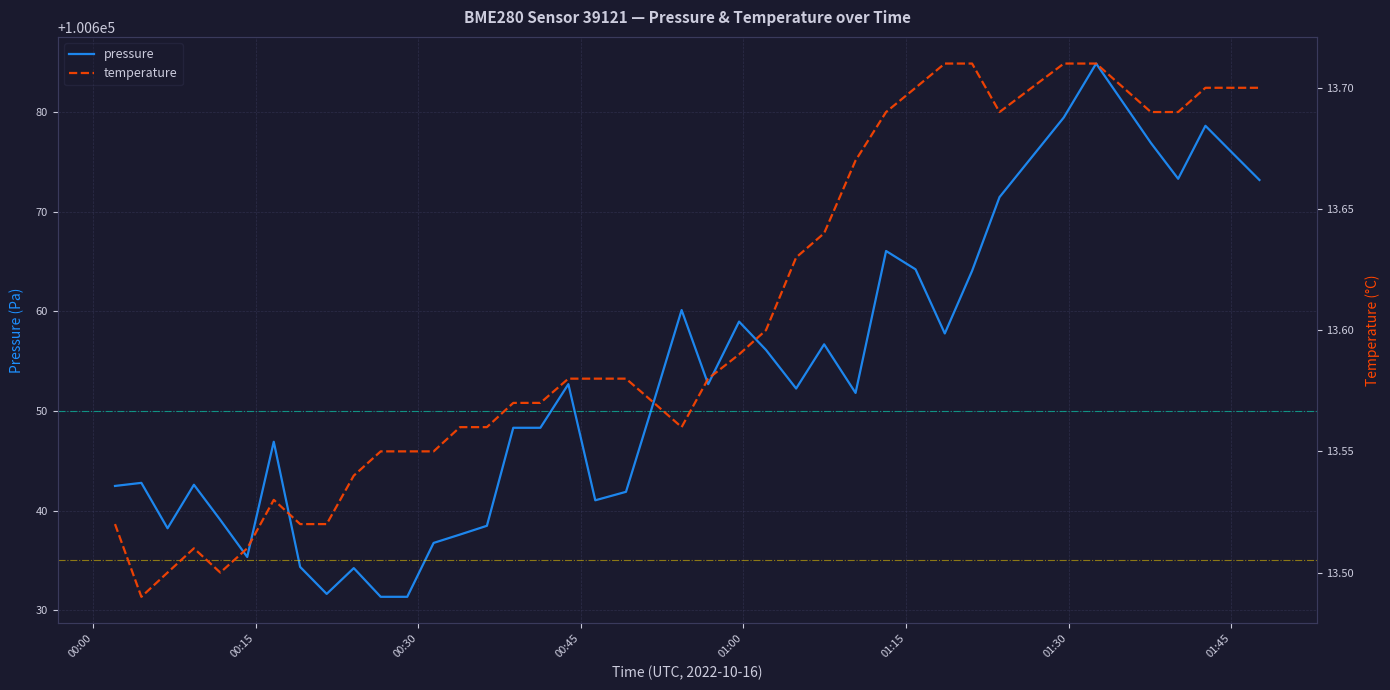

How many temperature values are between 13 and 14?

40